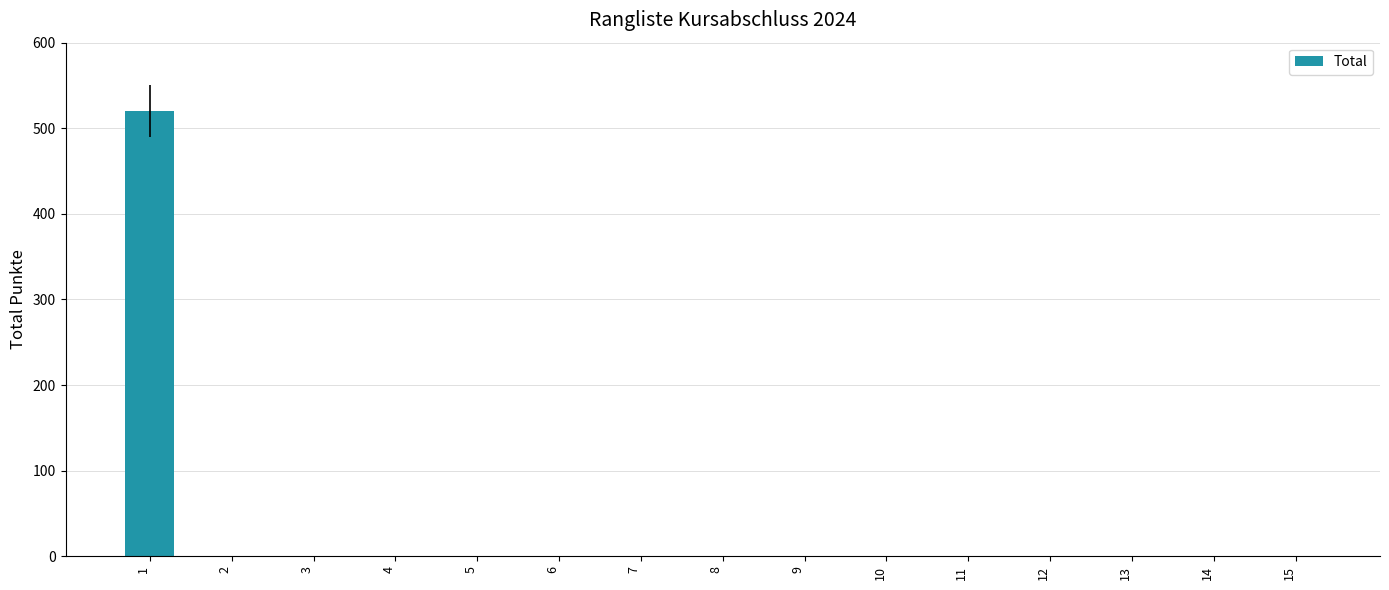

What is the greatest value displayed?

520